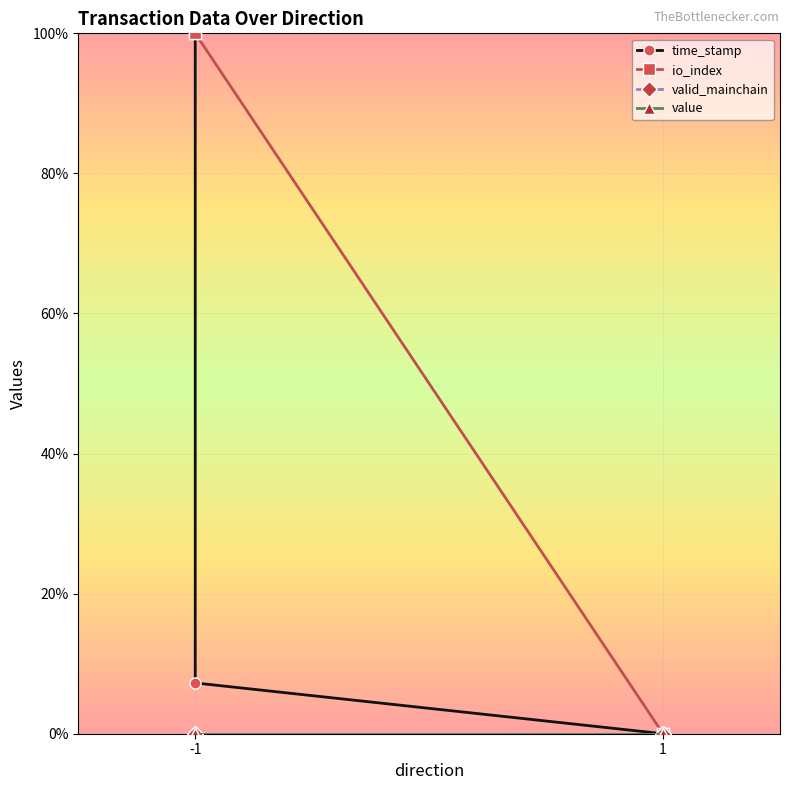

At which category is the sum across all series the highest?

-1